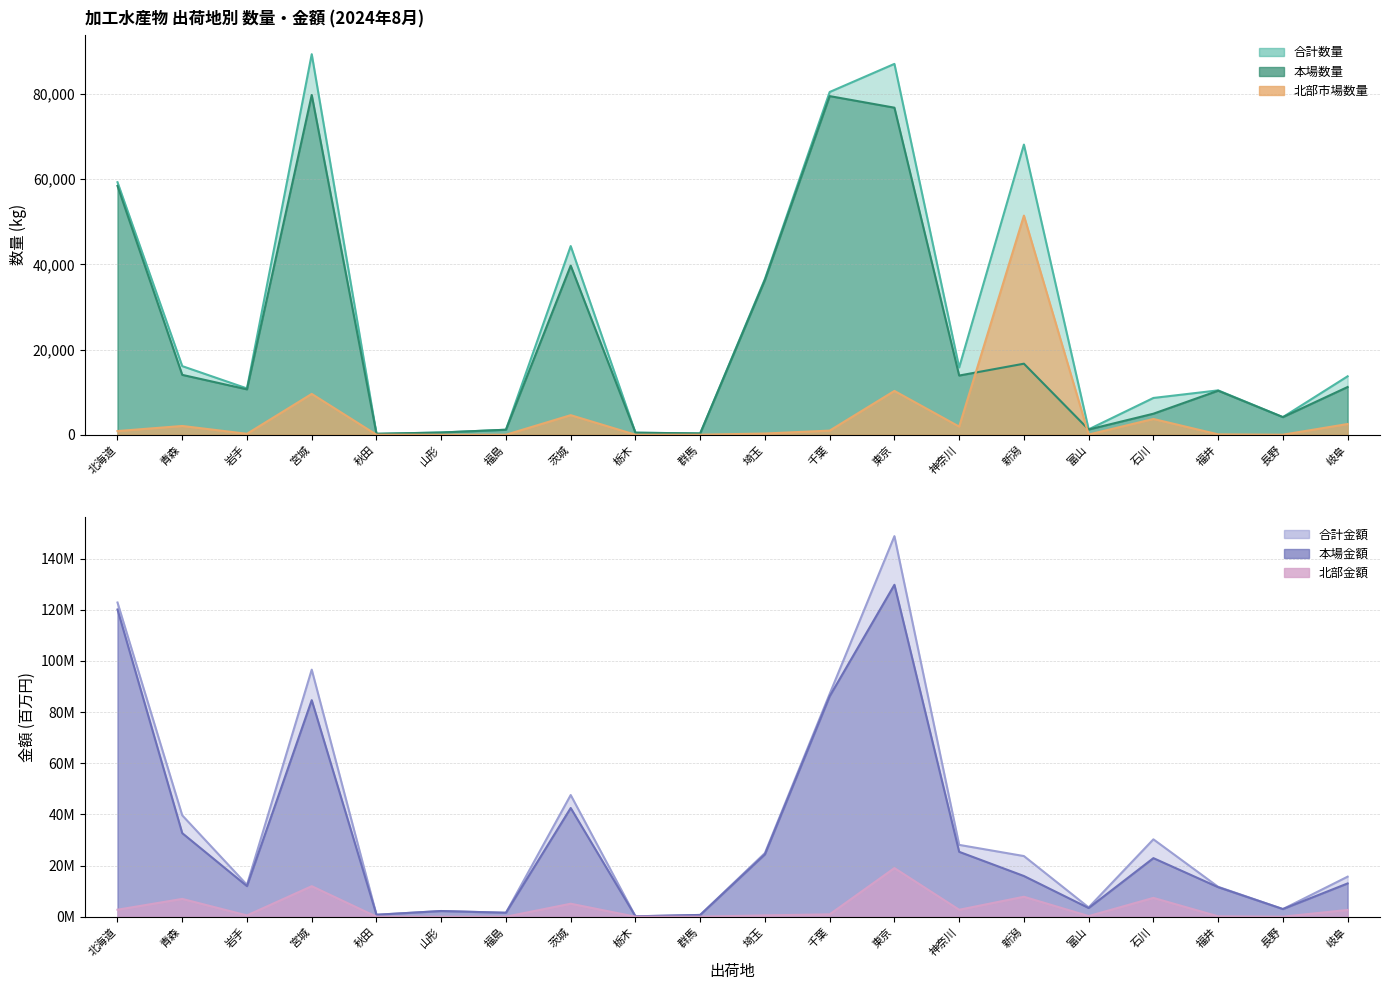

What is the difference between the 本場数量 values at 群馬 and 青森?

13755.0